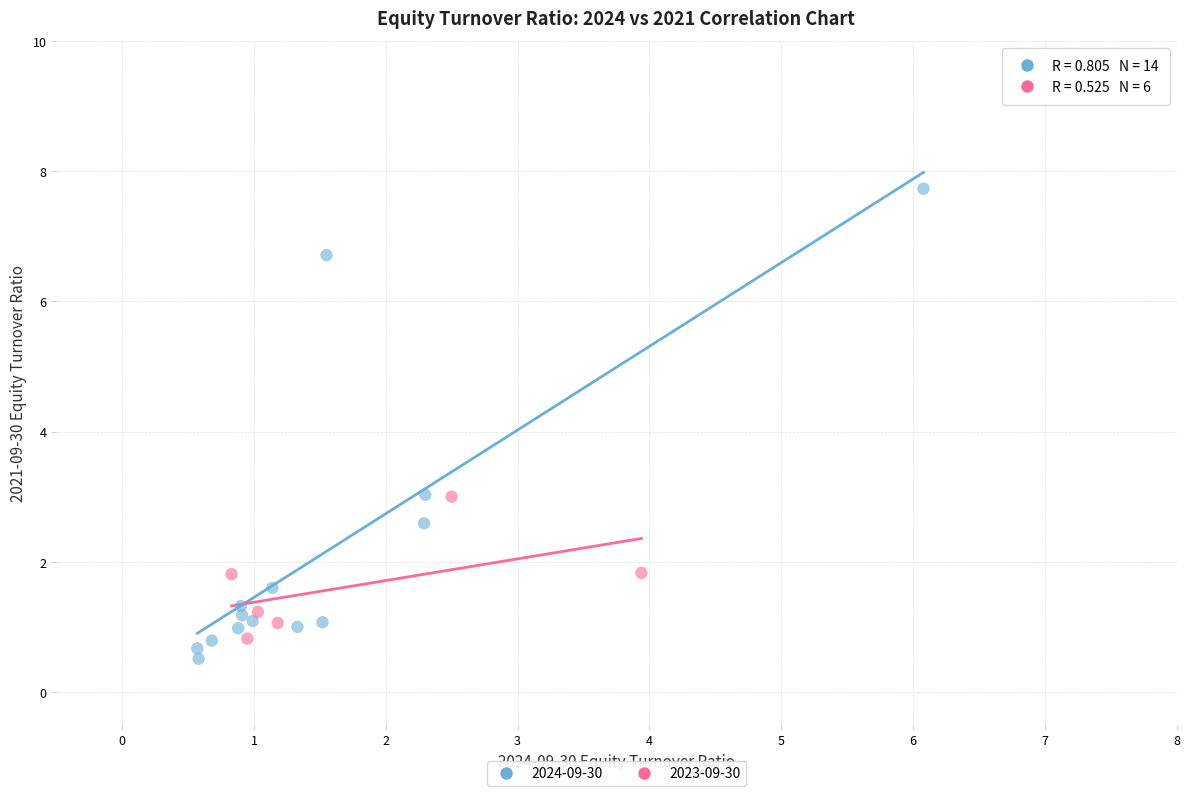

Which series contains the highest Y value?

2024-09-30